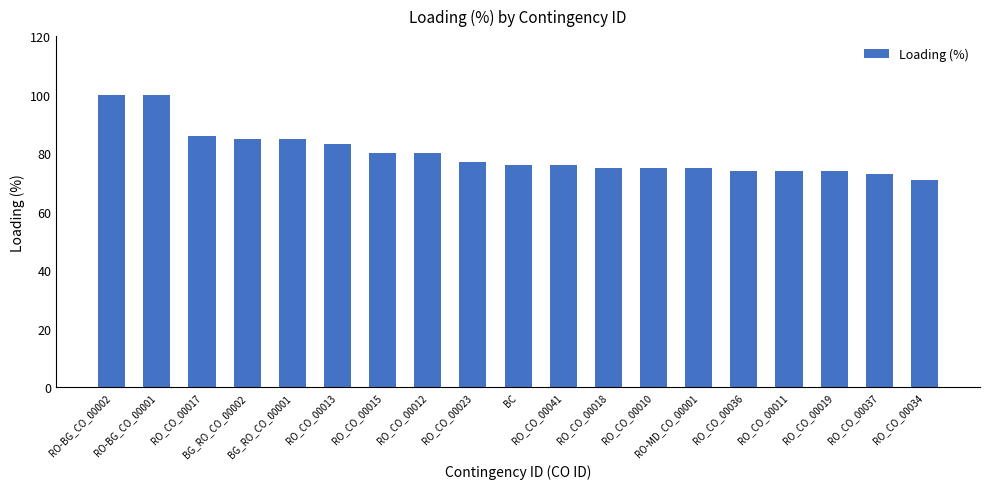

What is the difference between the maximum and minimum values?

29